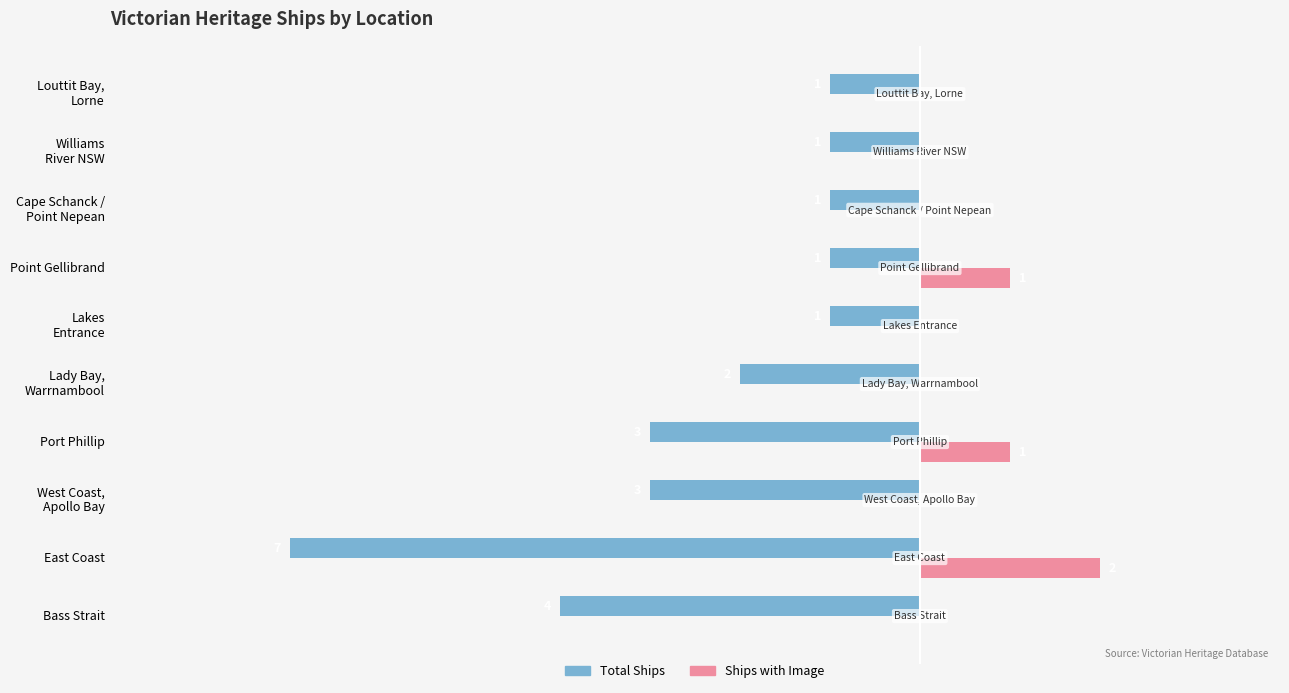

At which label does Ships with Image reach its peak?

East Coast